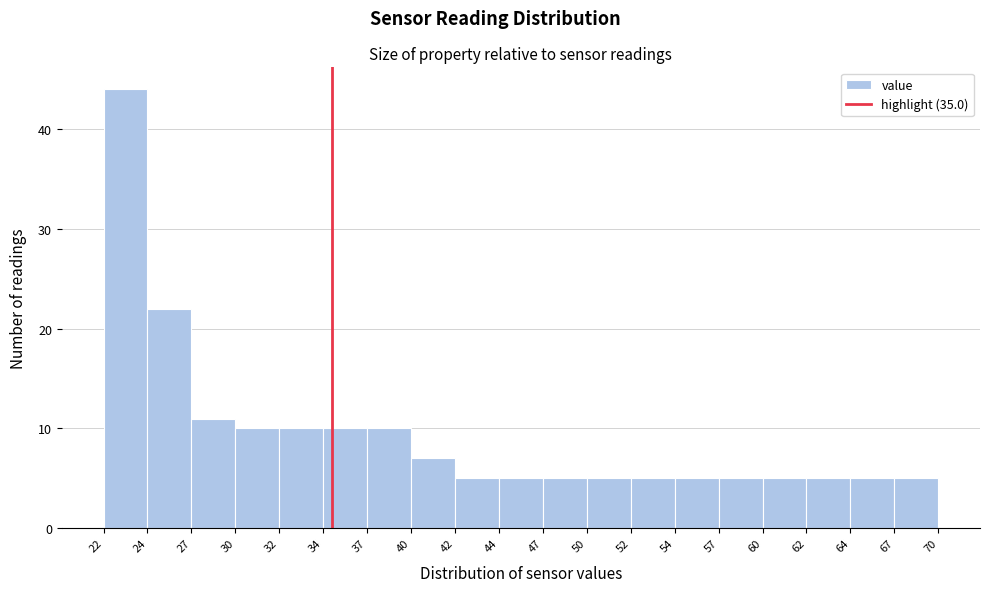

Reading left to right, transcribe this chart: for each bar, give the range it covers on the x-axis and its height. The values are not printed on the chart, so give them approximately, as read against the axis.

22 to 24: 44
24 to 27: 22
27 to 30: 11
30 to 32: 10
32 to 34: 10
34 to 37: 10
37 to 40: 10
40 to 42: 7
42 to 44: 5
44 to 47: 5
47 to 50: 5
50 to 52: 5
52 to 54: 5
54 to 57: 5
57 to 60: 5
60 to 62: 5
62 to 64: 5
64 to 67: 5
67 to 70: 5